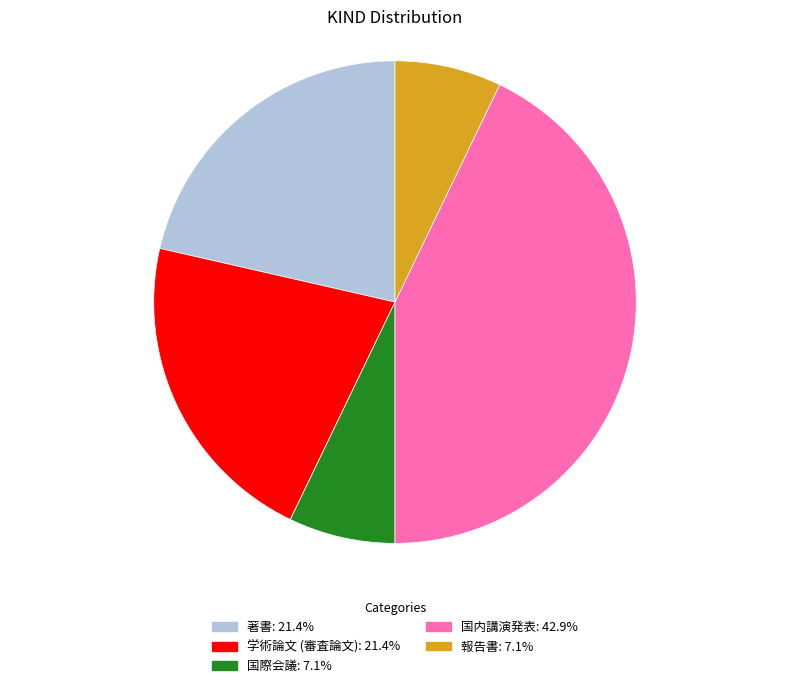

Do 国際会議 and 著書 together represent more than half of the pie?

No